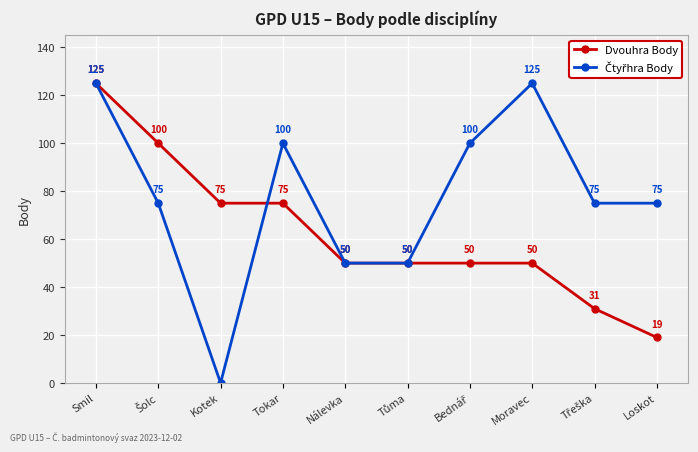

How many lines are shown in the chart?

2